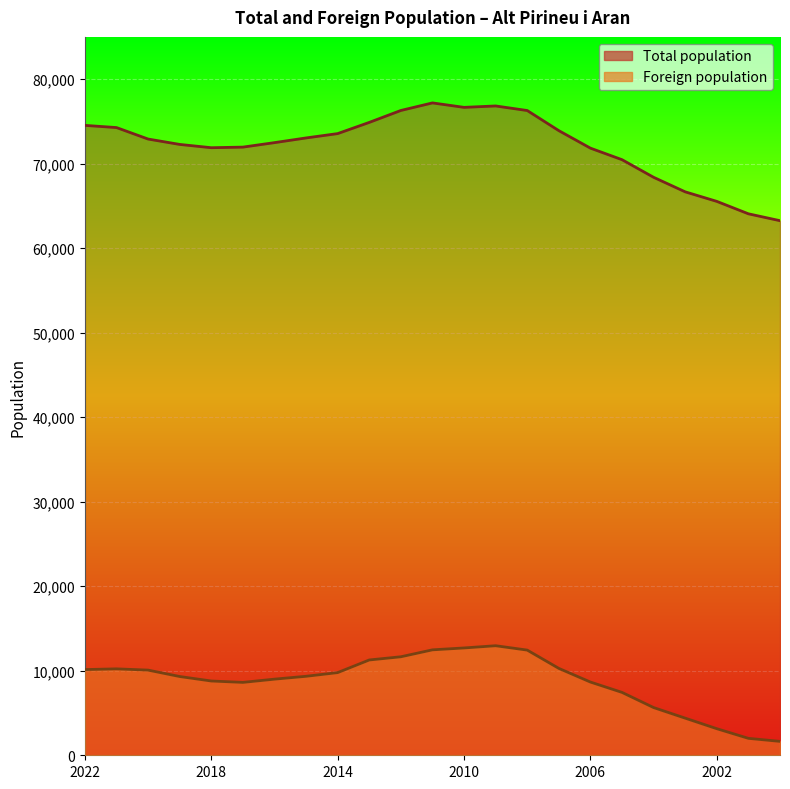

What is the sum of all Total population values?

1659187